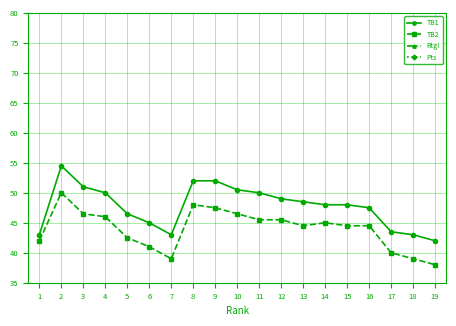

What is the sum of all TB2 values?

835.5